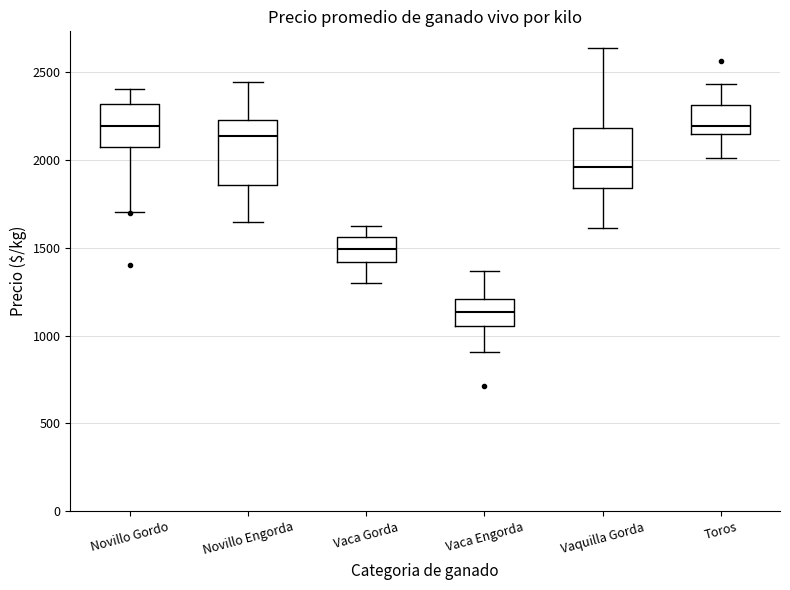

Reading left to right, read every box against the y-axis: the position of its median line, the range the box covers, and the ends of its whiskers. The values are not printed on the chart, so give them approximately, as read against the axis.

Novillo Gordo: median 2200, box 2050 to 2300, whiskers 1700 to 2400
Novillo Engorda: median 2150, box 1850 to 2250, whiskers 1650 to 2450
Vaca Gorda: median 1500, box 1400 to 1550, whiskers 1300 to 1600
Vaca Engorda: median 1150, box 1050 to 1200, whiskers 900 to 1350
Vaquilla Gorda: median 1950, box 1850 to 2200, whiskers 1600 to 2650
Toros: median 2200, box 2150 to 2300, whiskers 2000 to 2450